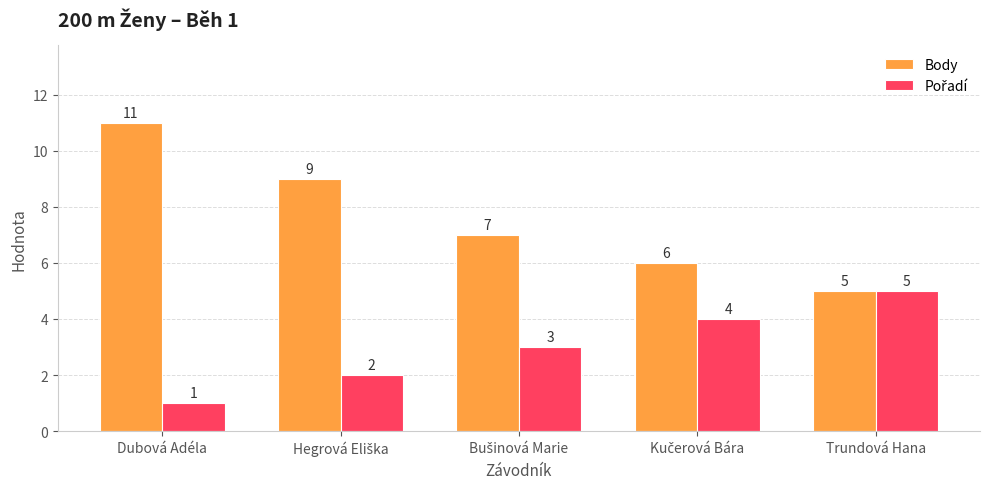

Which series has the widest spread of values?

Body